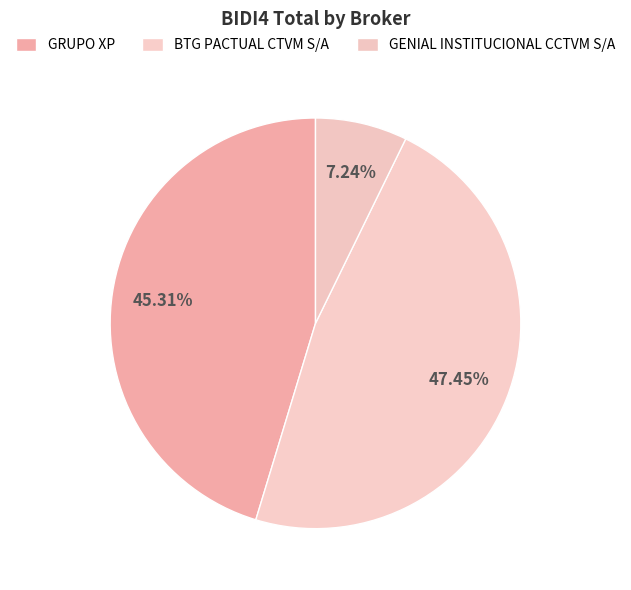

Is the sum of GRUPO XP and BTG PACTUAL CTVM S/A greater than half?

Yes